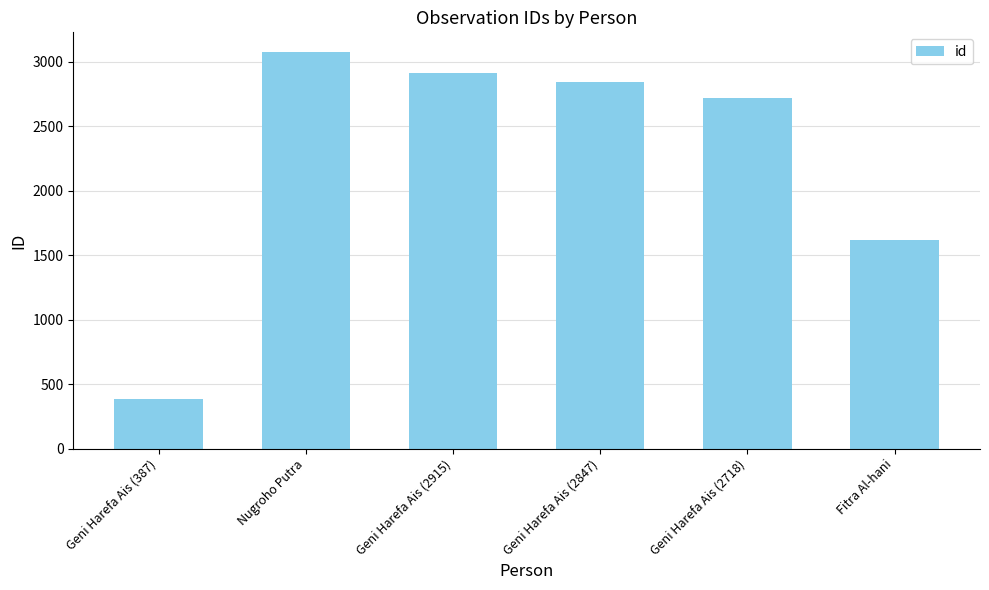

List the labels in order of value, smallest first.

Geni Harefa Ais (387), Fitra Al-hani, Geni Harefa Ais (2718), Geni Harefa Ais (2847), Geni Harefa Ais (2915), Nugroho Putra